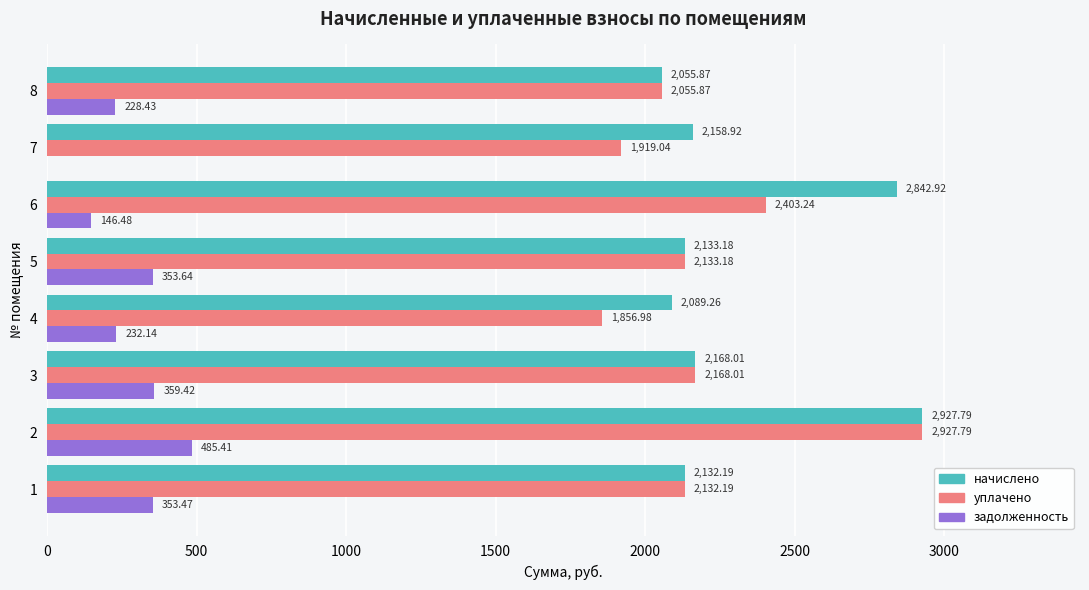

How many categories are shown in the chart?

8